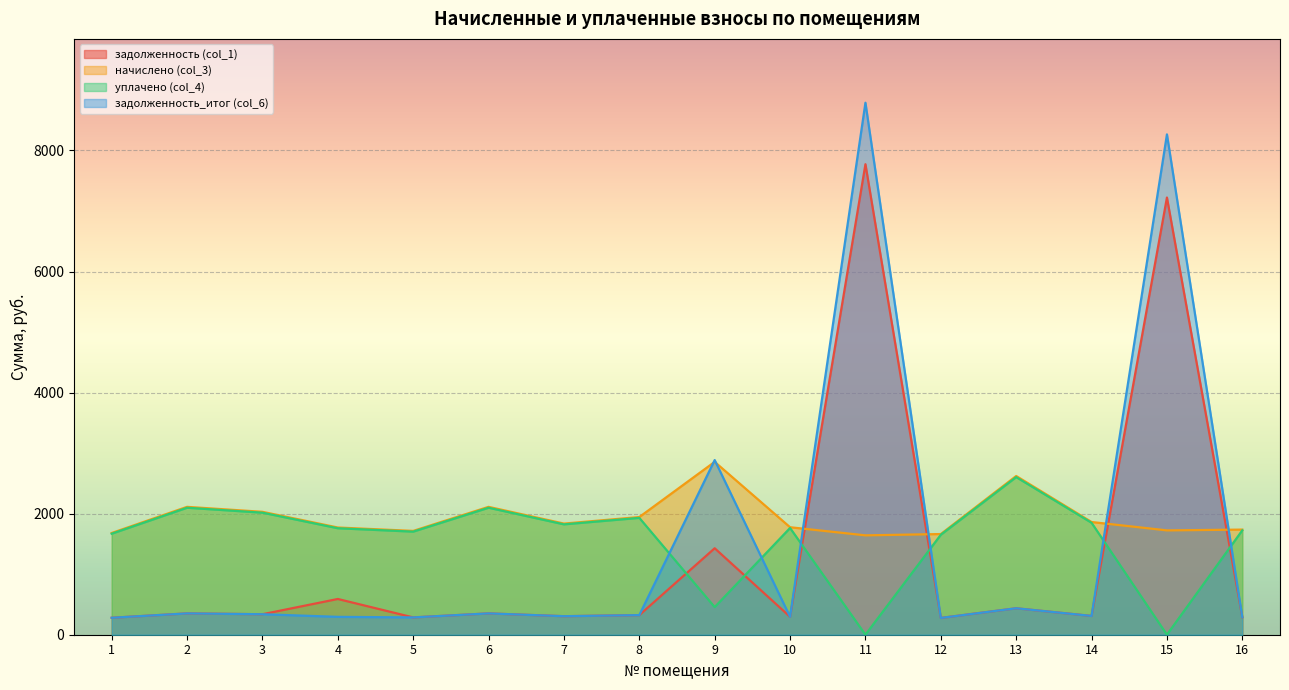

What is the difference between the second highest and second lowest values in the уплачено (col_4) series?

2097.8